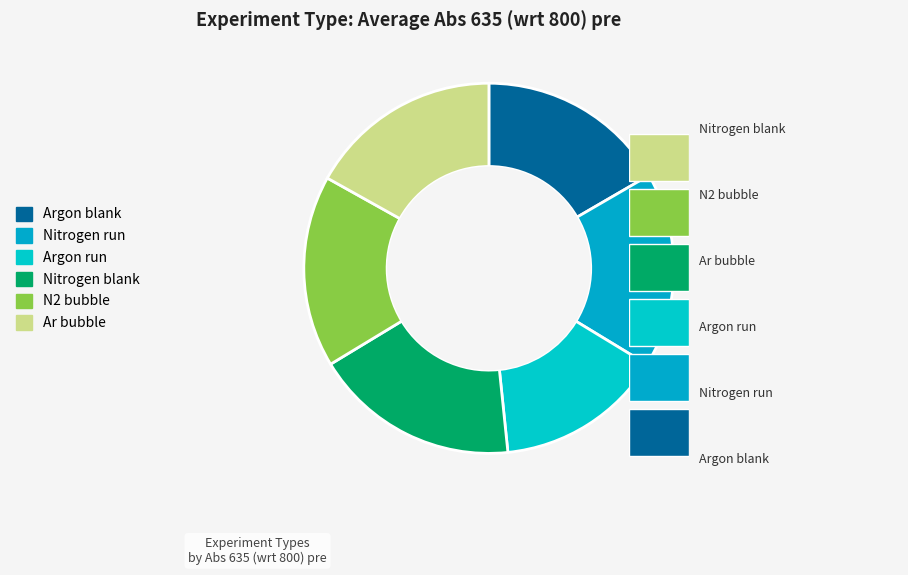

Which has a higher value, Argon blank or N2 bubble?

Argon blank